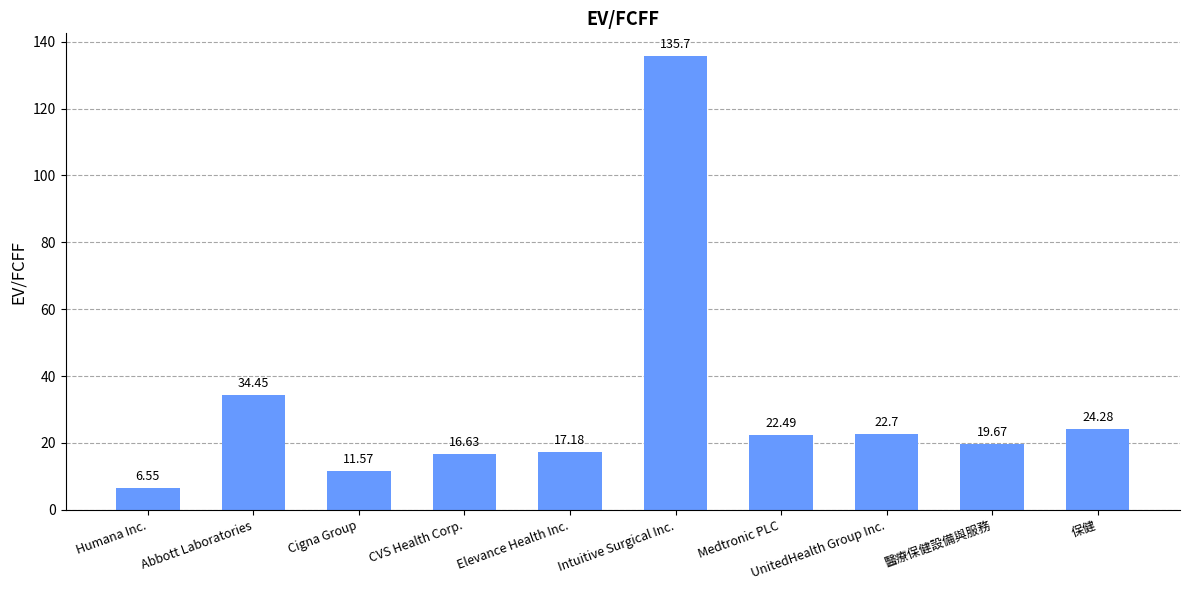

What is the label of the 10th bar from the right?

Humana Inc.